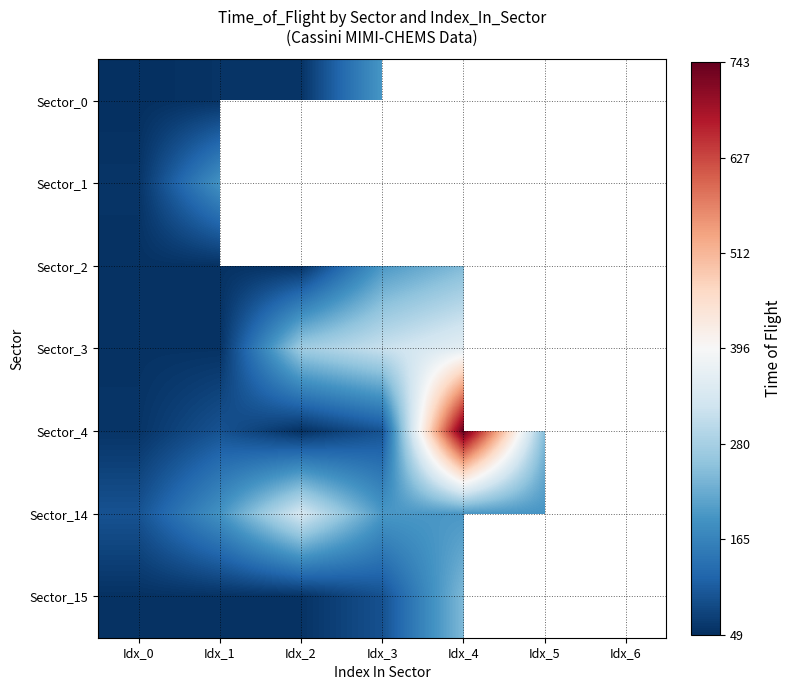

What is the lowest value of the Sector_0 series?

49.0